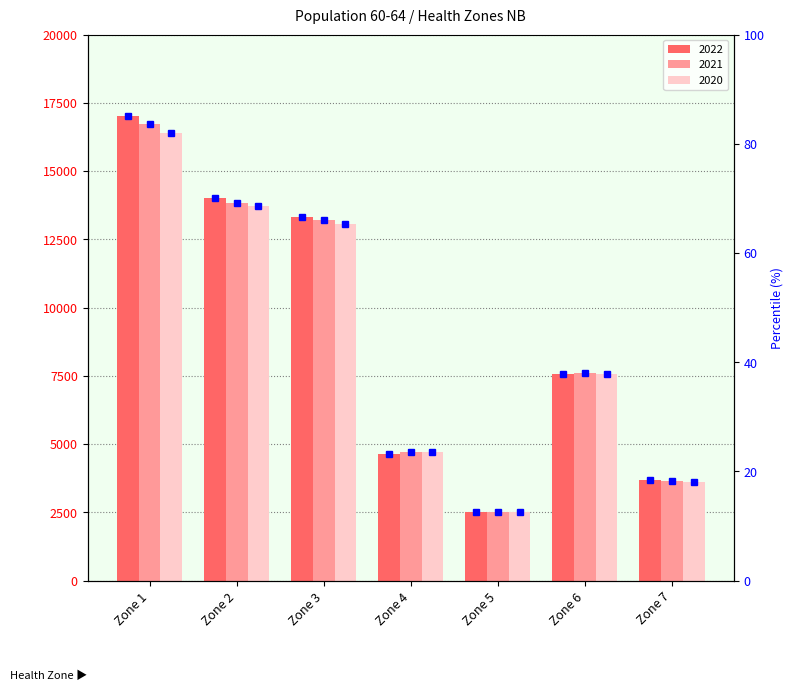

Reading right to left, what are all the values shown in this chart?

2022: Zone 7=3678	Zone 6=7584	Zone 5=2519	Zone 4=4623	Zone 3=13322	Zone 2=14025	Zone 1=17016
2021: Zone 7=3656	Zone 6=7593	Zone 5=2527	Zone 4=4715	Zone 3=13205	Zone 2=13833	Zone 1=16718
2020: Zone 7=3625	Zone 6=7575	Zone 5=2506	Zone 4=4710	Zone 3=13057	Zone 2=13733	Zone 1=16406